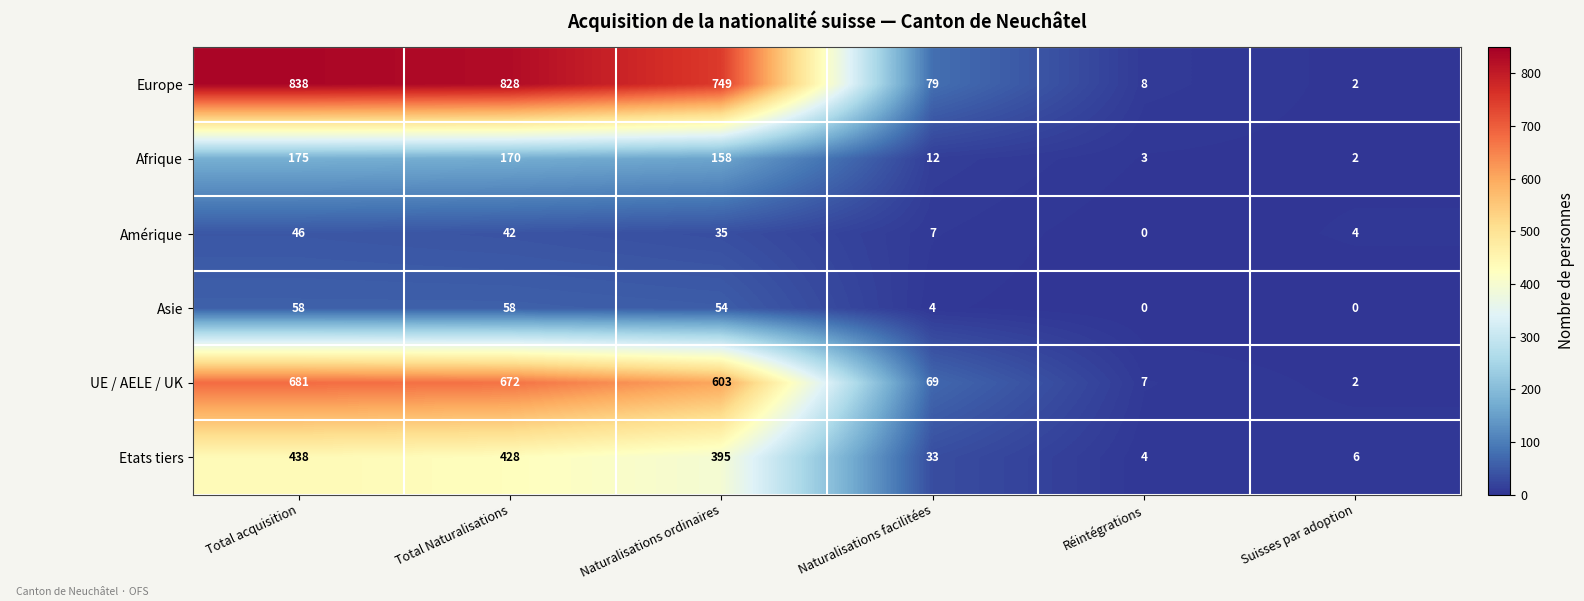

Is it true that Etats tiers equals 395 at Naturalisations ordinaires?

True